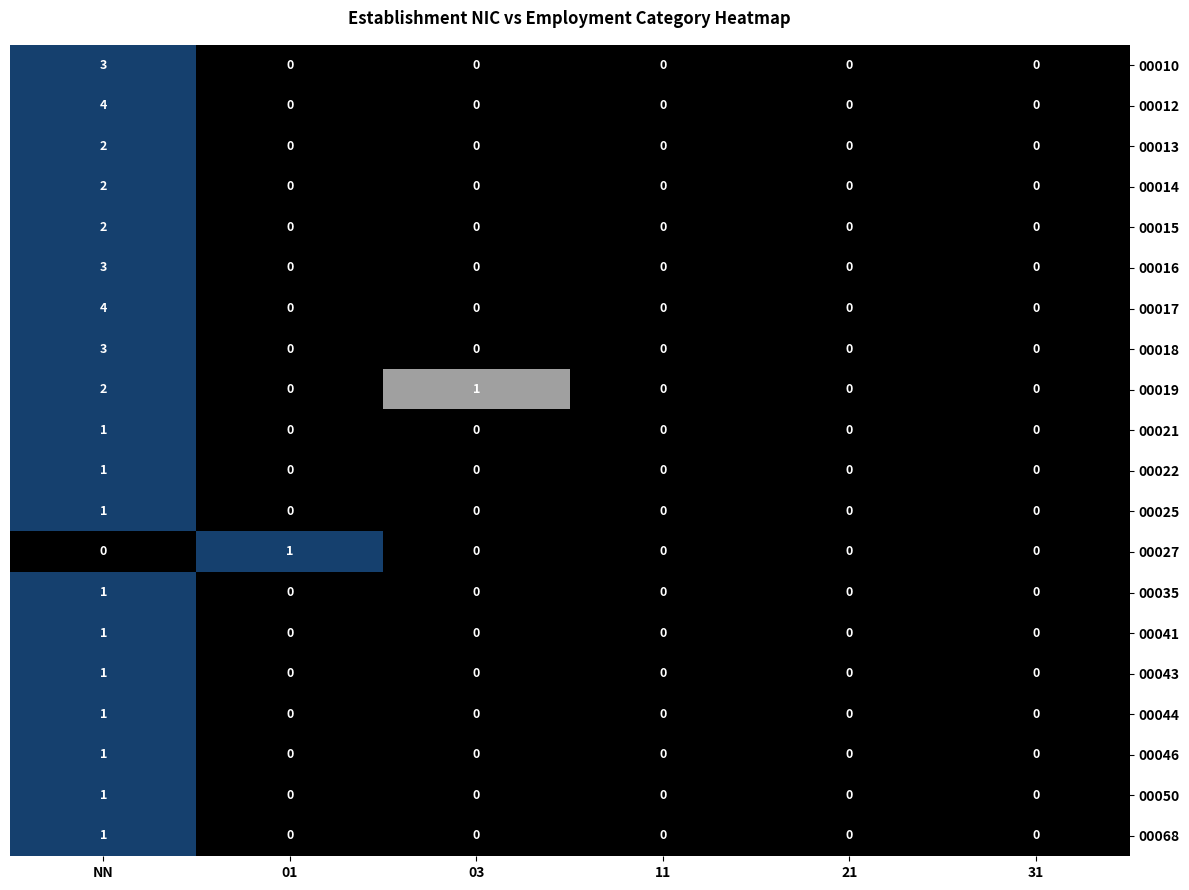

At which category is the sum across all series the highest?

NN